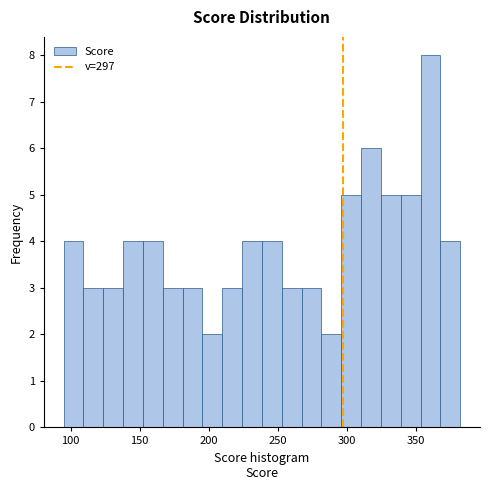

Read against the x-axis, roughly where is the centre of the tallest bar?

360